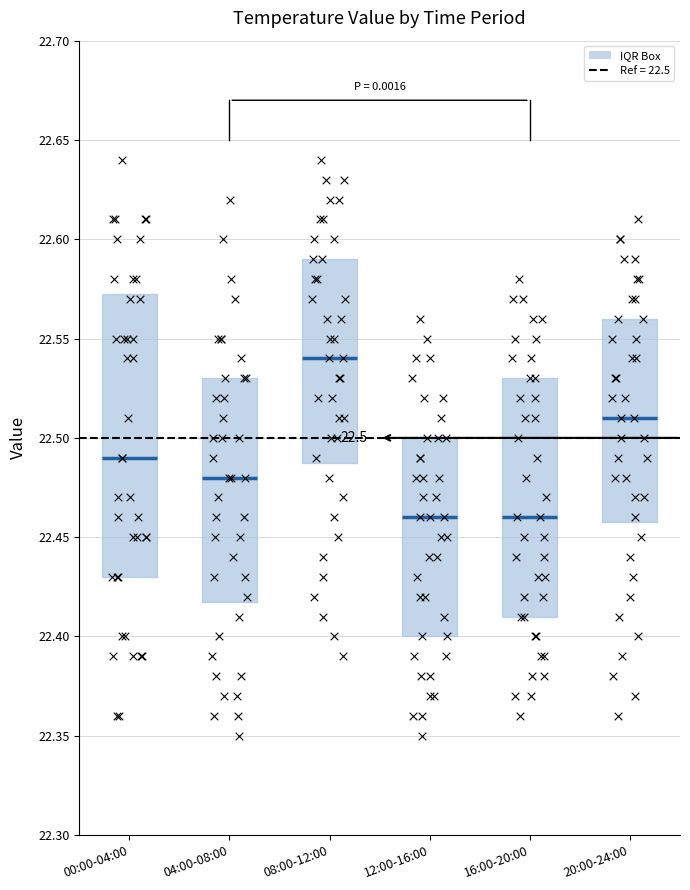

Comparing the boxes themselves (not the whiskers), which one is the tallest?

00:00-04:00